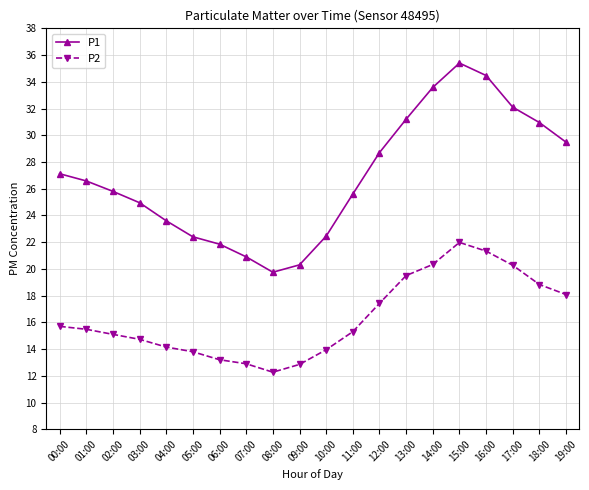

Which series has the largest range (max minus min)?

P1